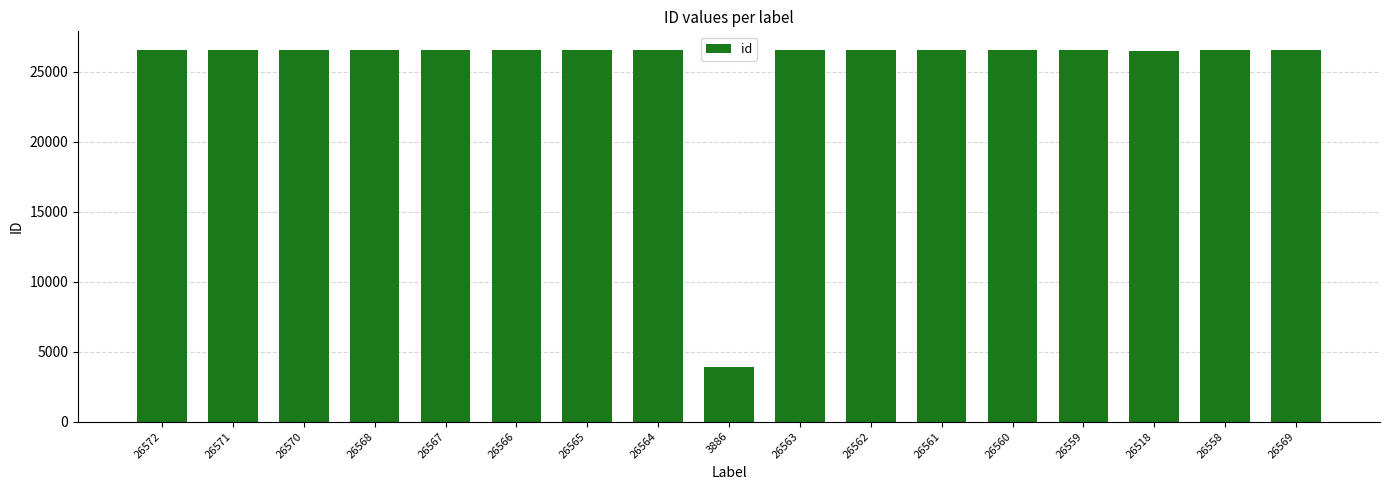

The value at 26572 is 37552. True or false?

False